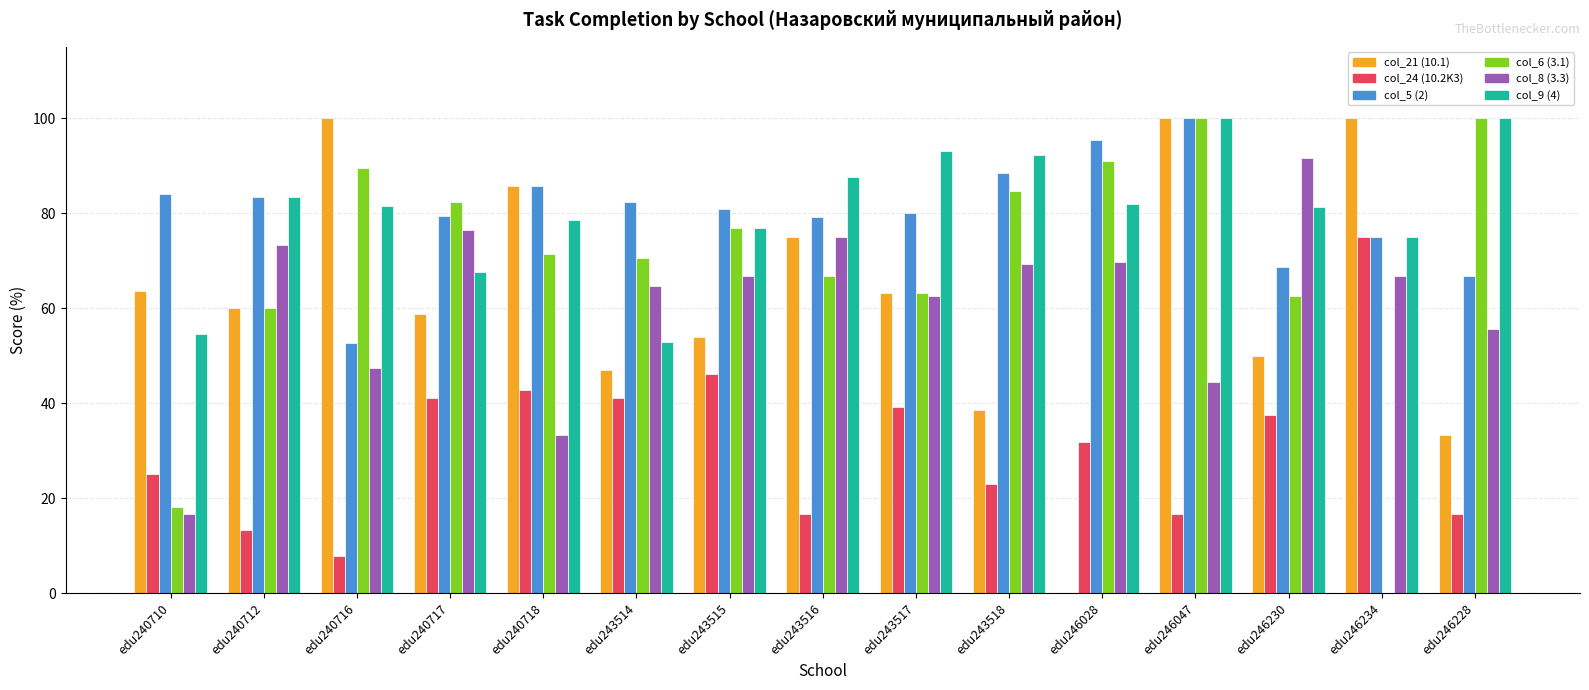

Does the chart contain stacked bars?

No